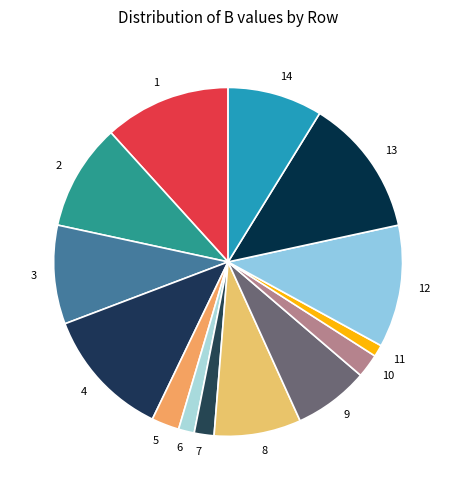

Is the sum of 14 and 5 greater than half?

No